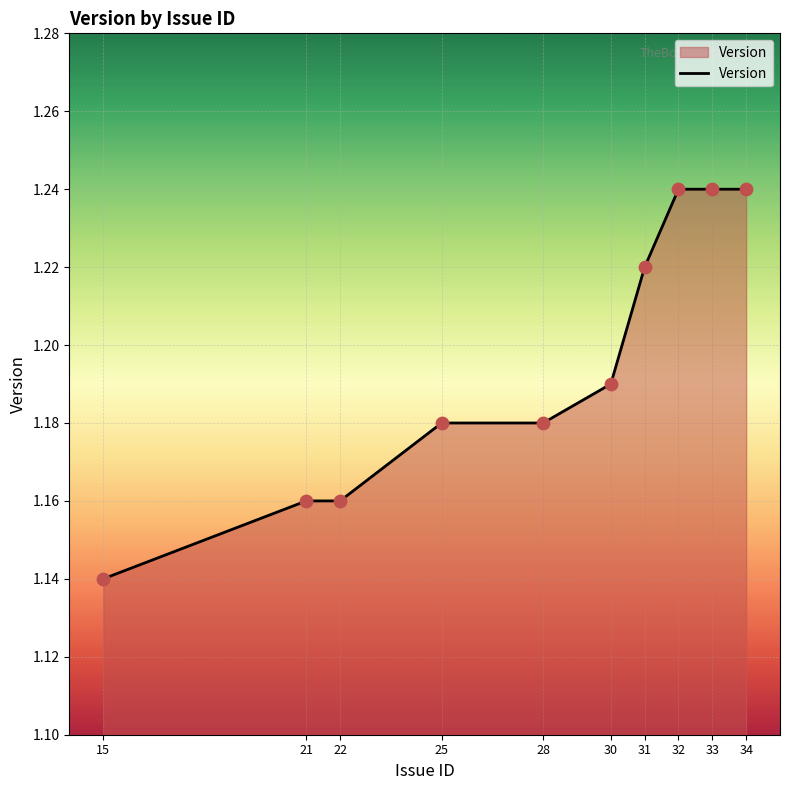

Between 32 and 31, which is larger?

32